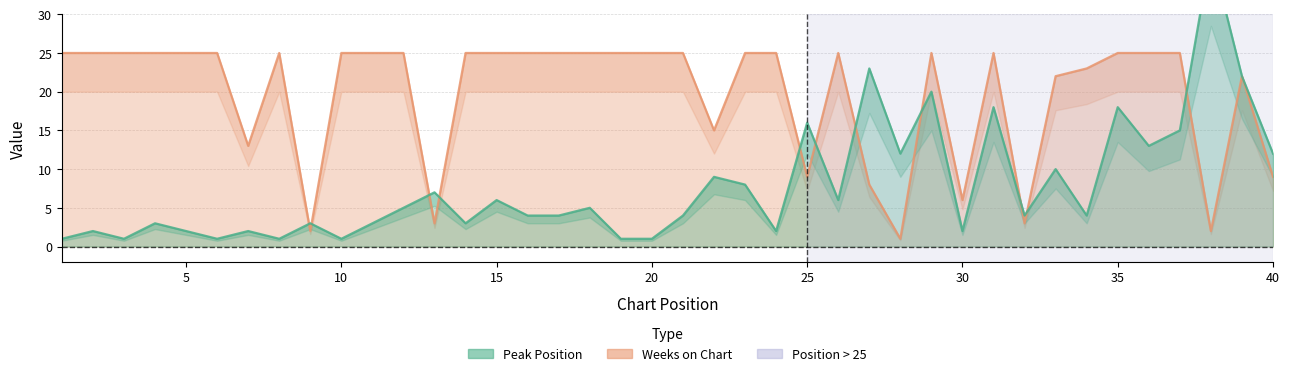

Which series has the largest total across all categories?

Weeks on Chart